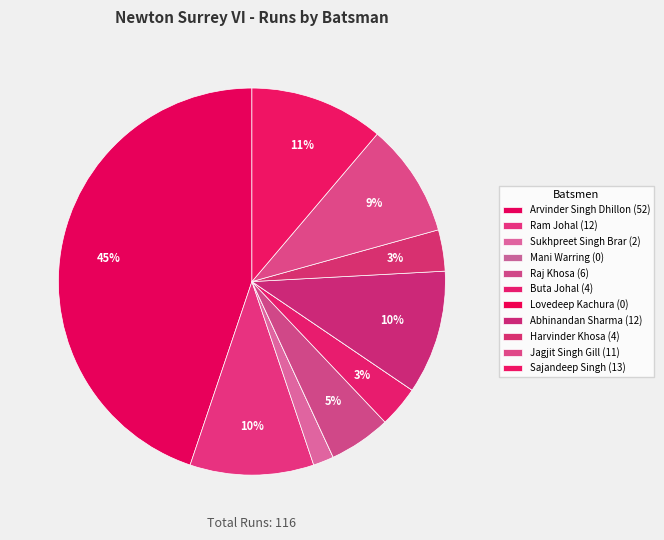

Does Abhinandan Sharma represent more than half of the total?

No